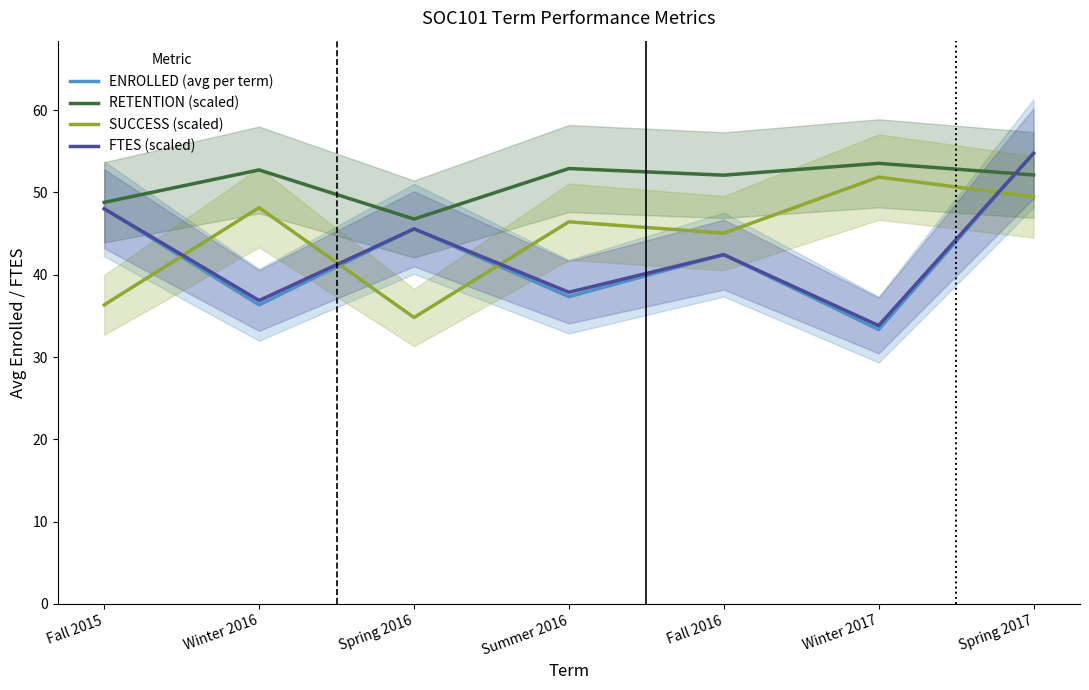

The value of SUCCESS (scaled) at Summer 2016 is 46.4. True or false?

True